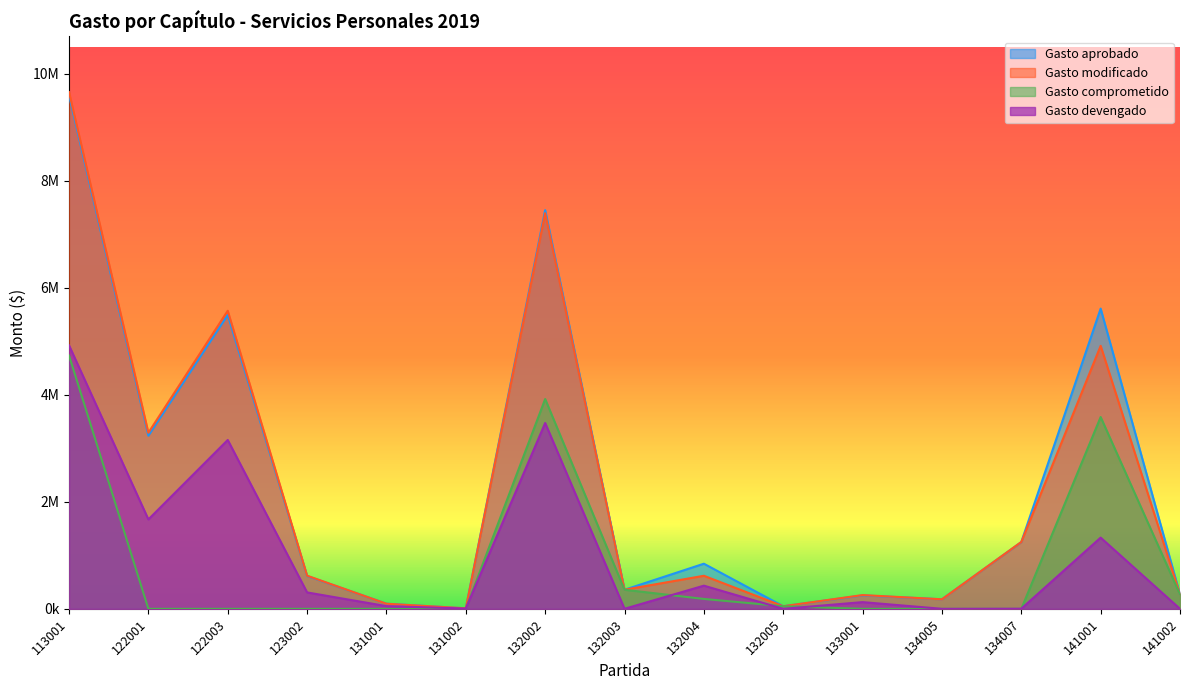

At which label does Gasto devengado first exceed 125400?

113001